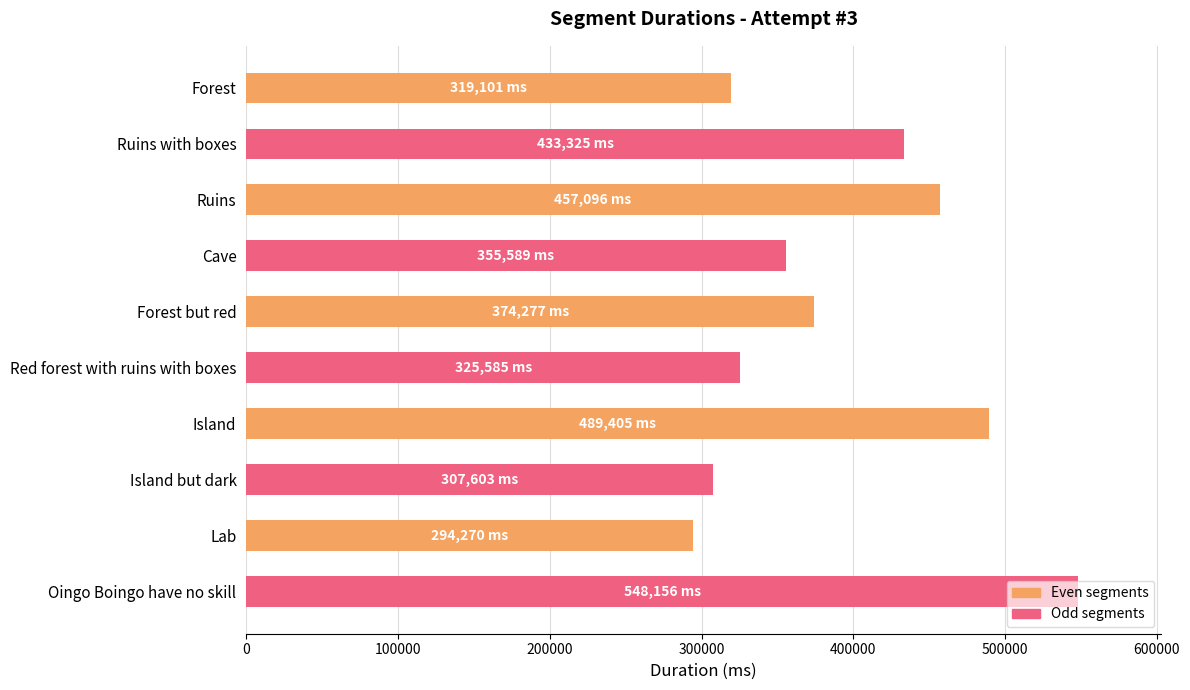

What is the sum of all values?

3904407